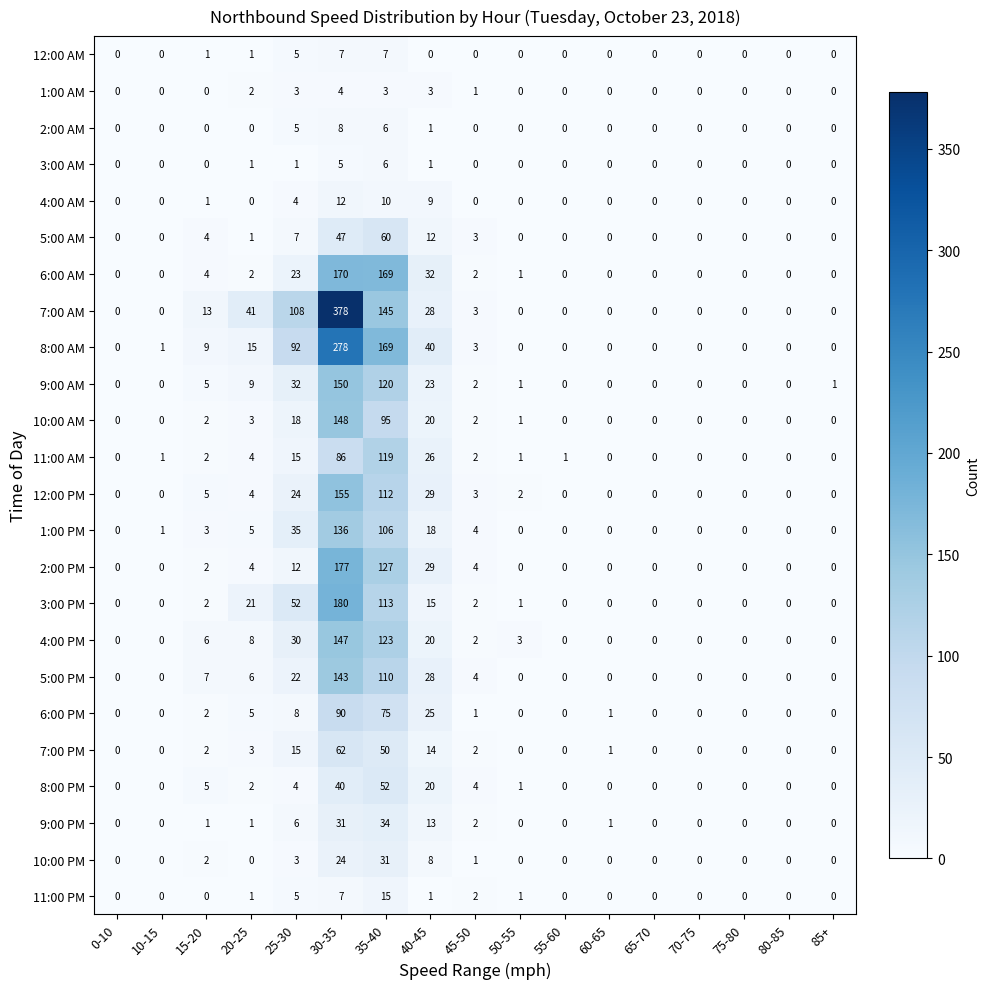

What is the sum of all 8:00 AM values?

607